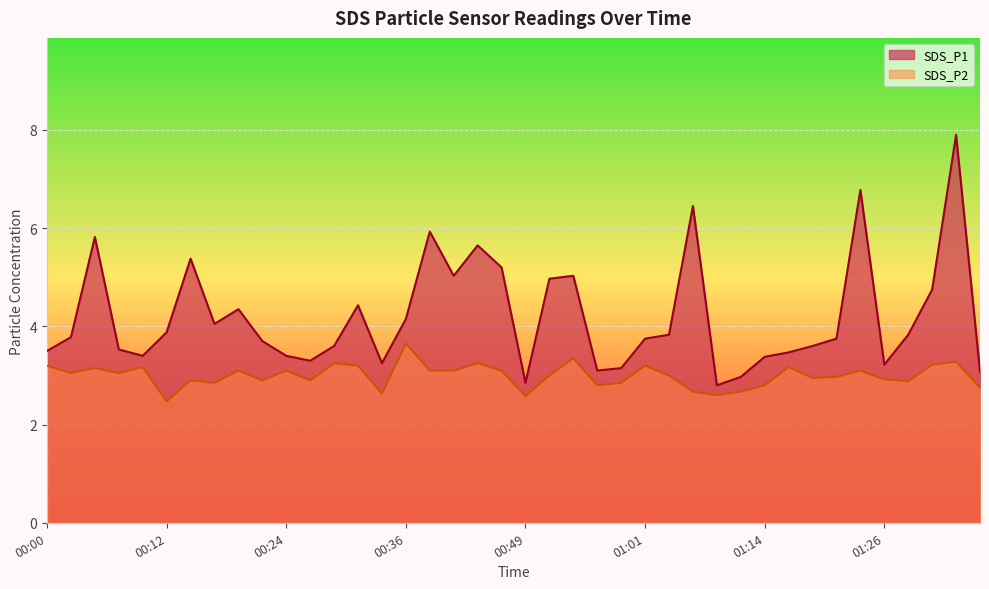

True or false: SDS_P1 has a value of 6.1 at 01:16.

False